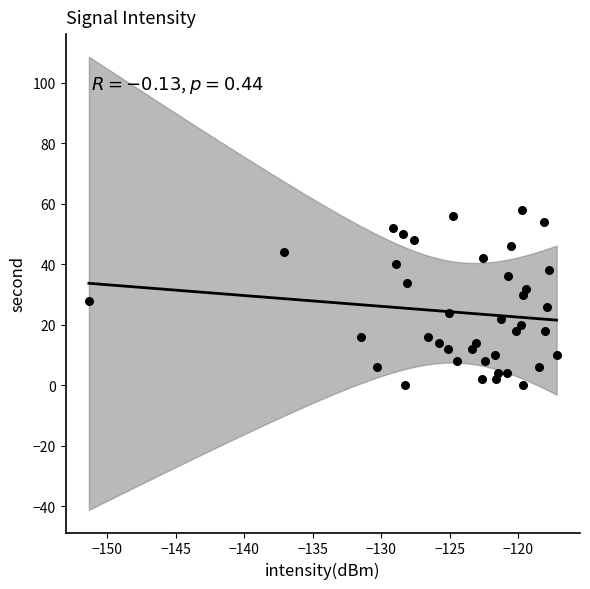

What is the range of Y values (max minus min)?

58